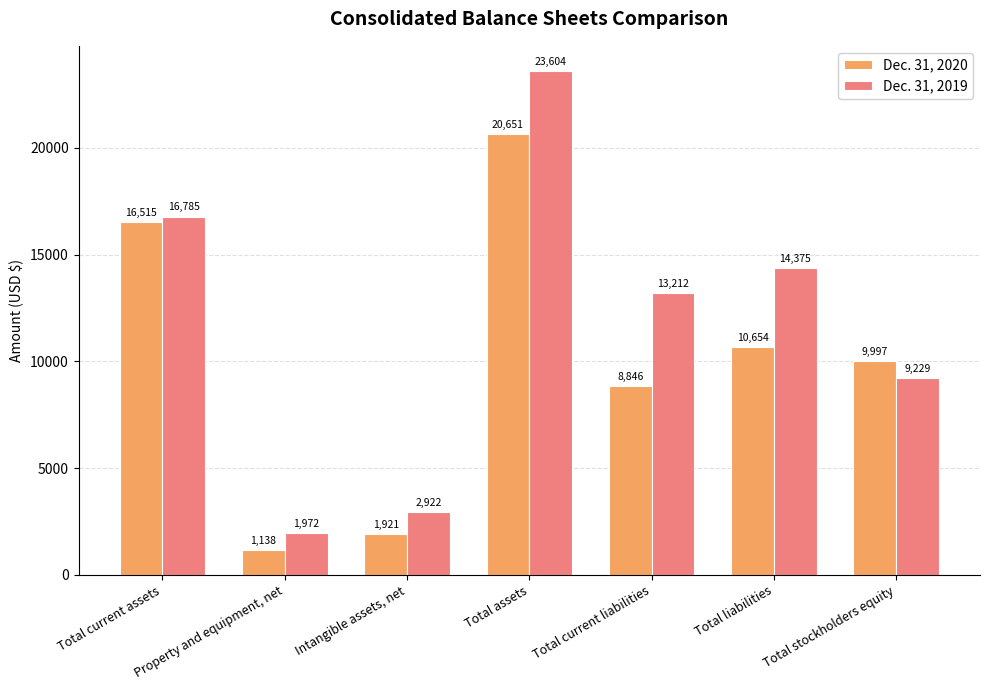

The Dec. 31, 2020 series shows 8846 at Total current liabilities. True or false?

True